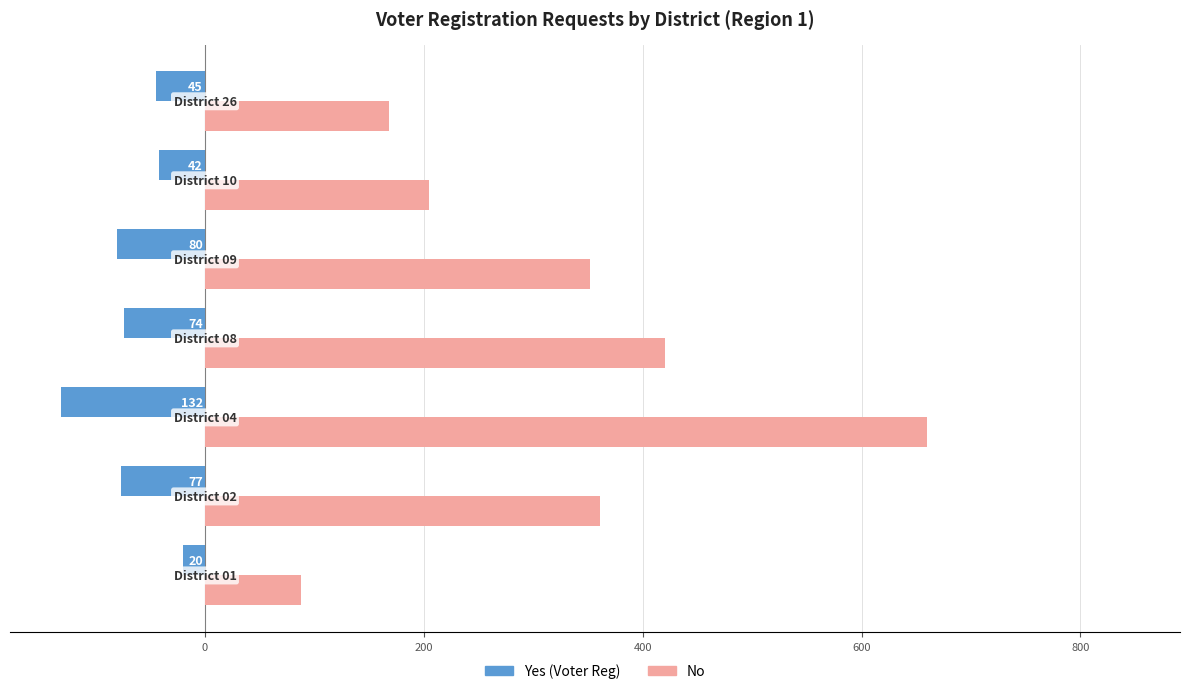

What is the average value of the No series?

322